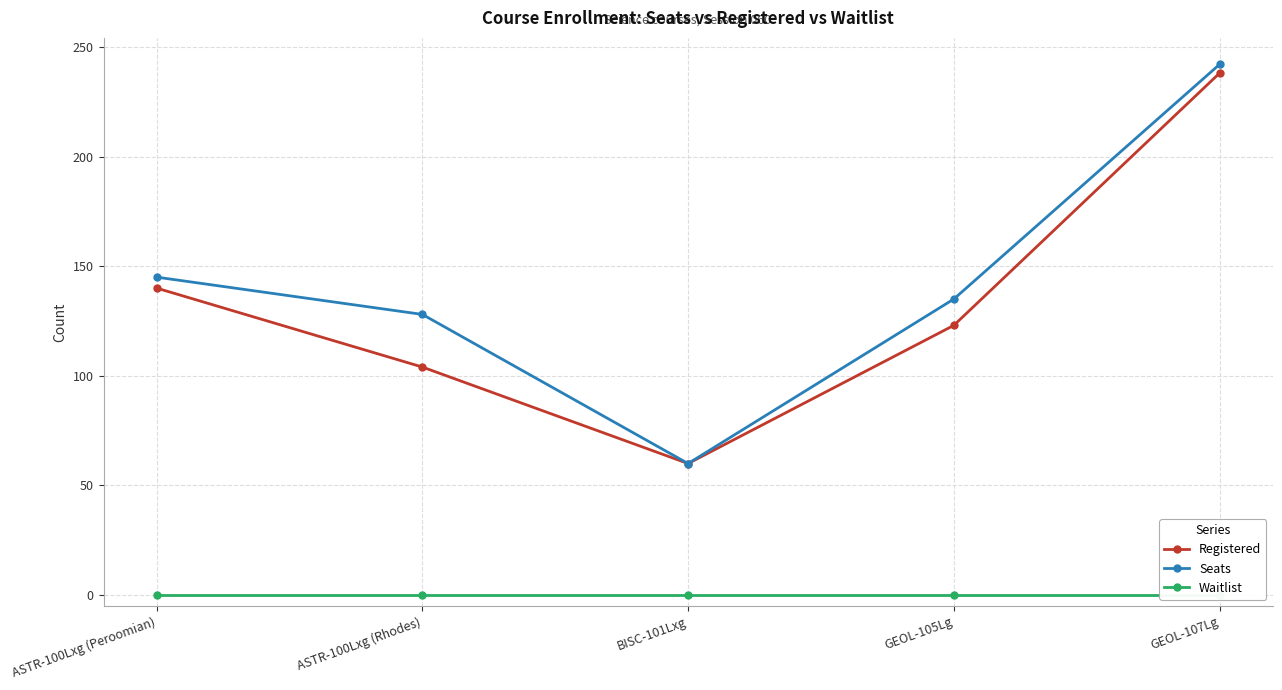

At which category does Registered reach its first local valley?

BISC-101Lxg